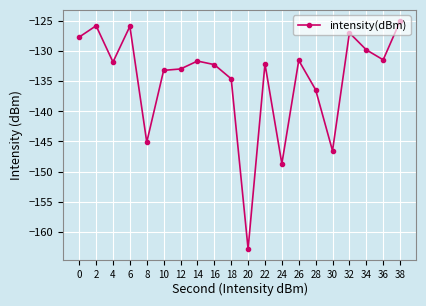

True or false: the data shows -173.0 at 34.

False